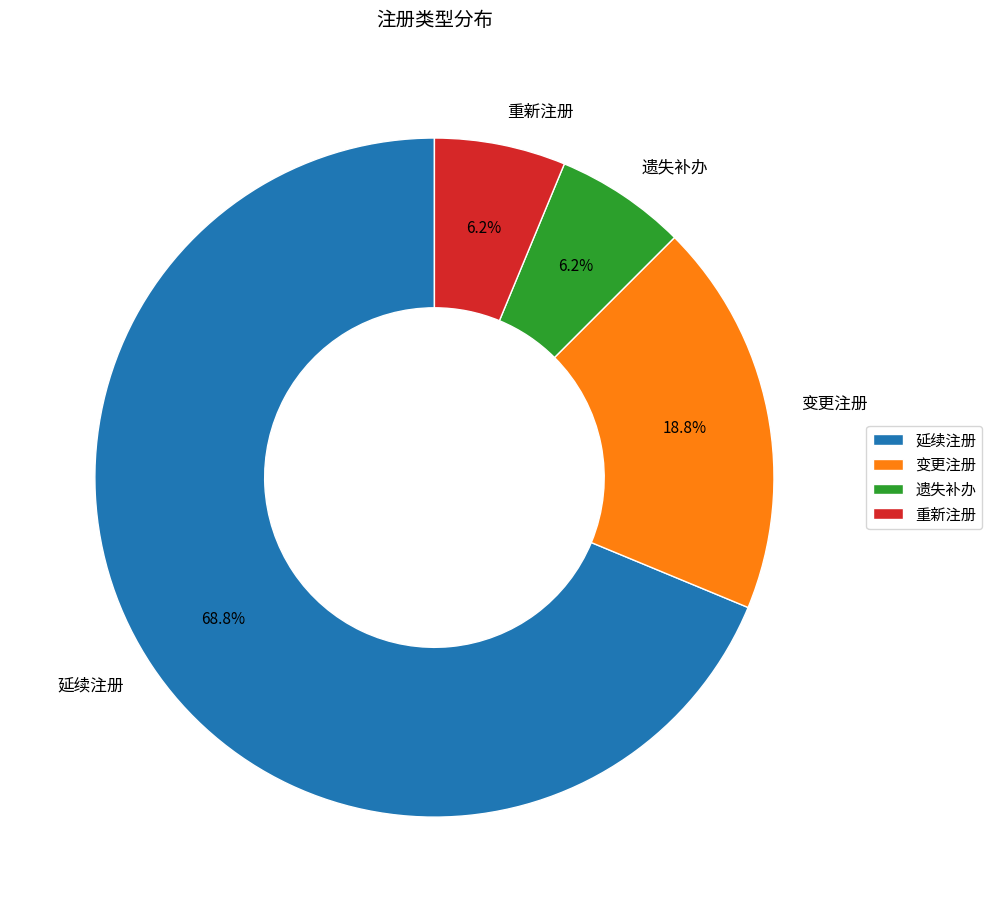

Which category has the biggest portion of the pie?

延续注册